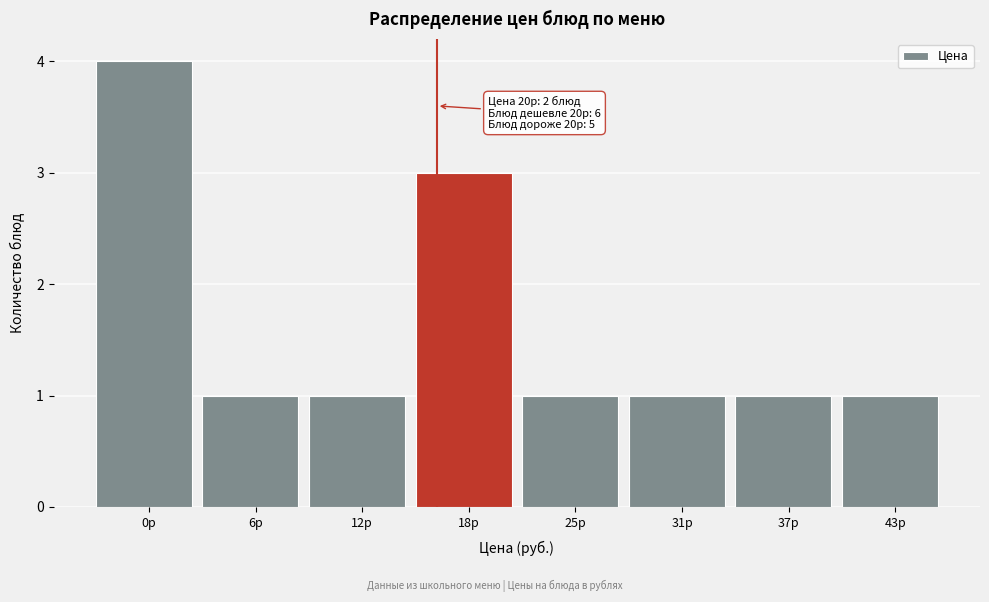

Reading right to left, list all the values displayed in this chart.

43р=1	37р=1	31р=1	25р=1	18р=3	12р=1	6р=1	0р=4